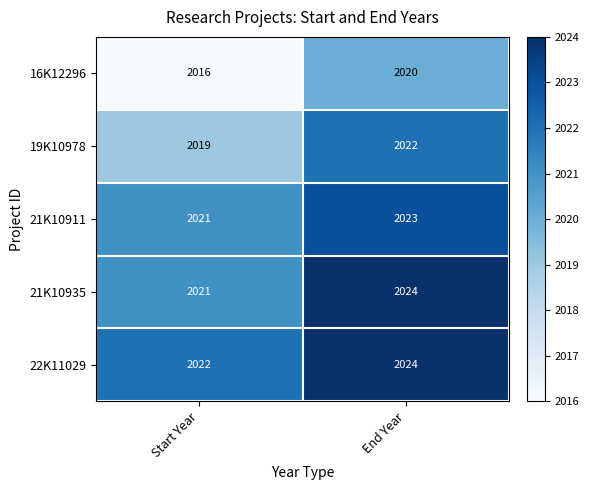

Reading right to left, list all the values displayed in this chart.

16K12296: 2020	2016
19K10978: 2022	2019
21K10911: 2023	2021
21K10935: 2024	2021
22K11029: 2024	2022